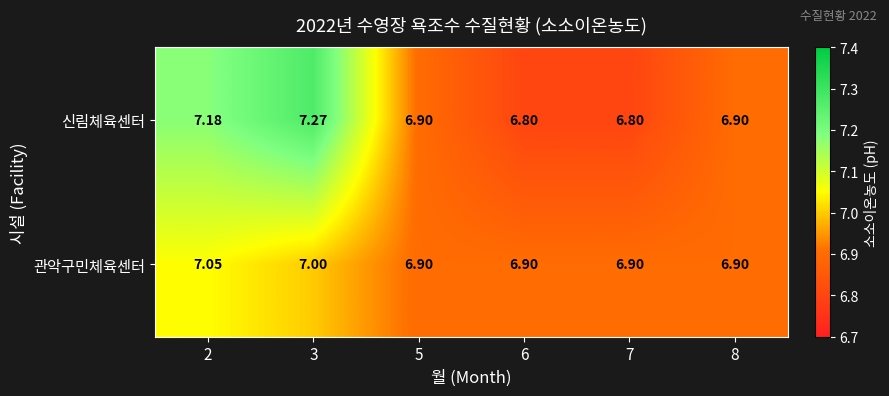

Which series has the widest spread of values?

신림체육센터